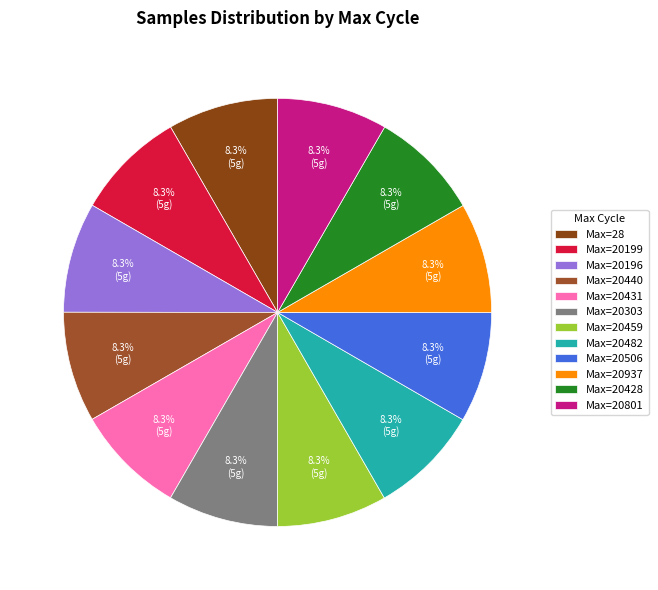

Which slice is the smallest?

20459